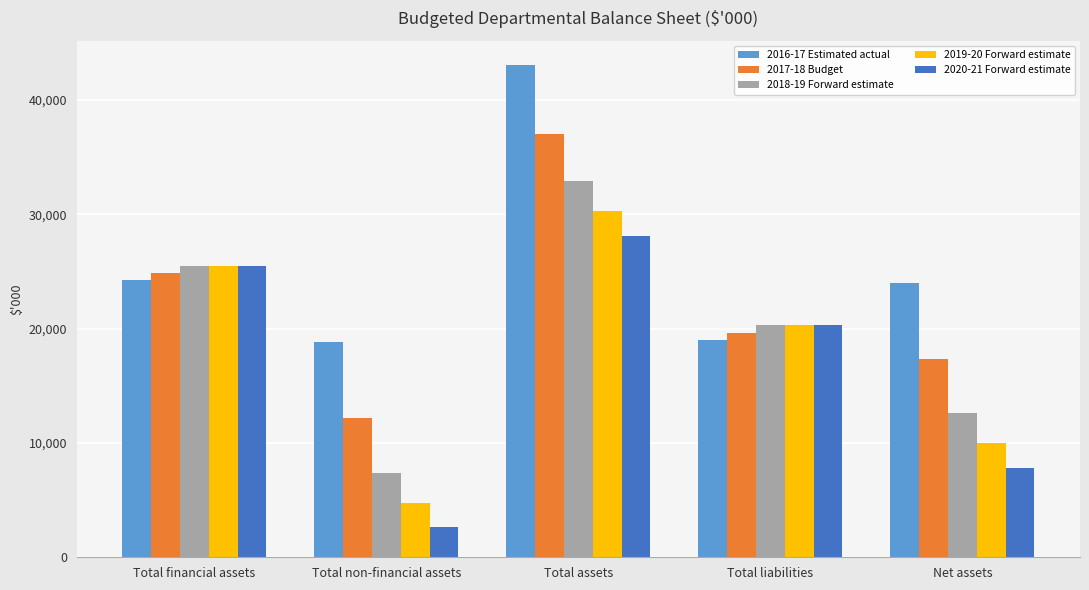

Which category has the highest value in the 2019-20 Forward estimate series?

Total assets